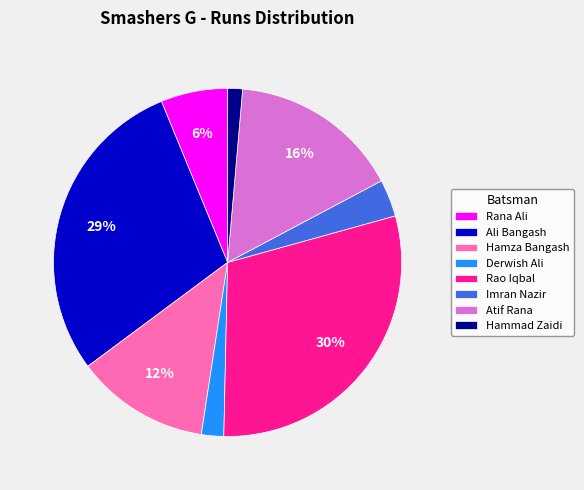

Does any single category account for the majority?

No